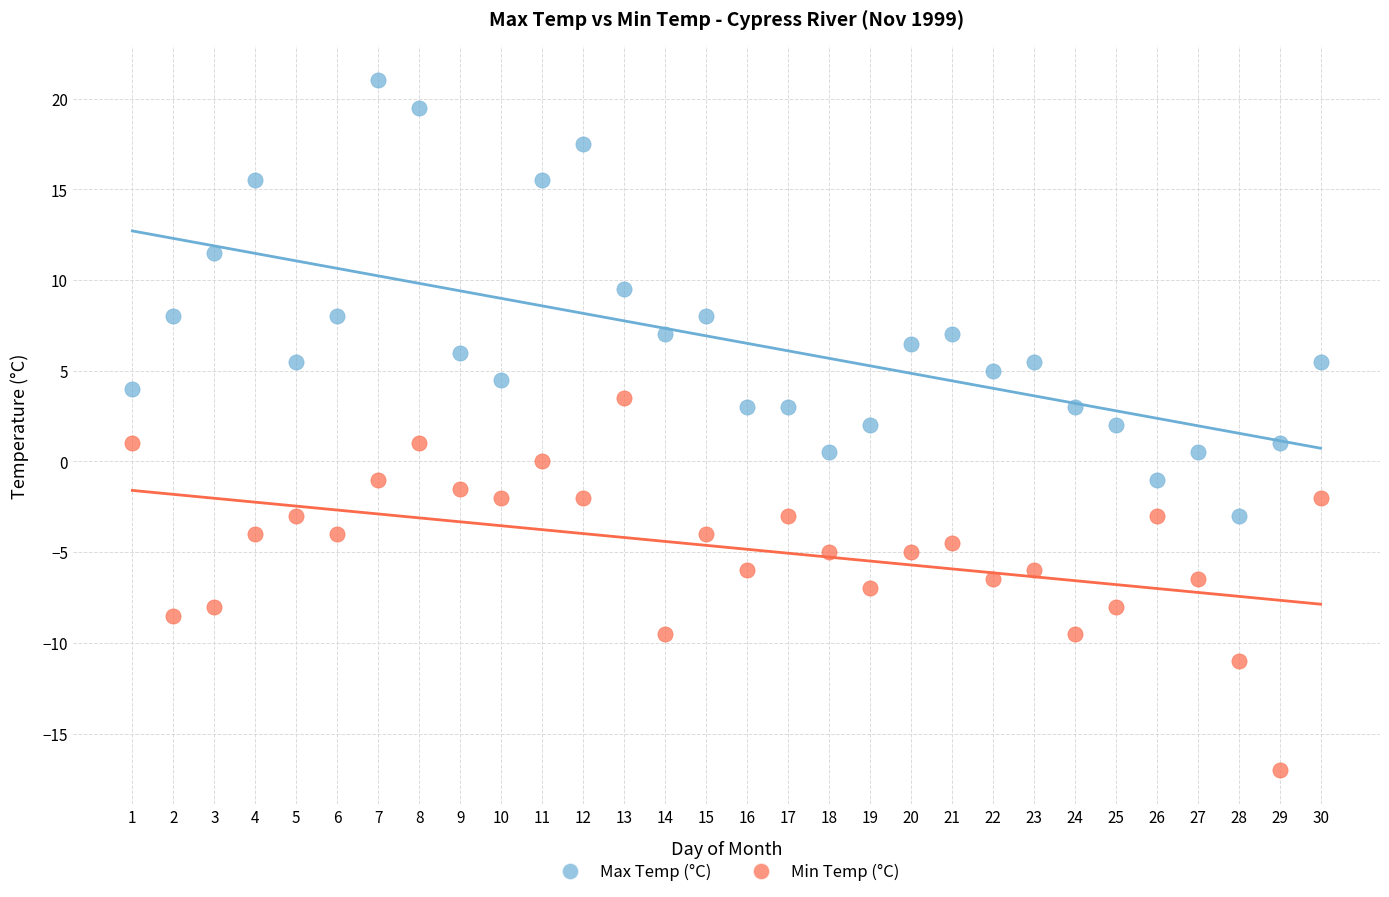

Across all data points, what is the range of Y values (max minus min)?

38.0